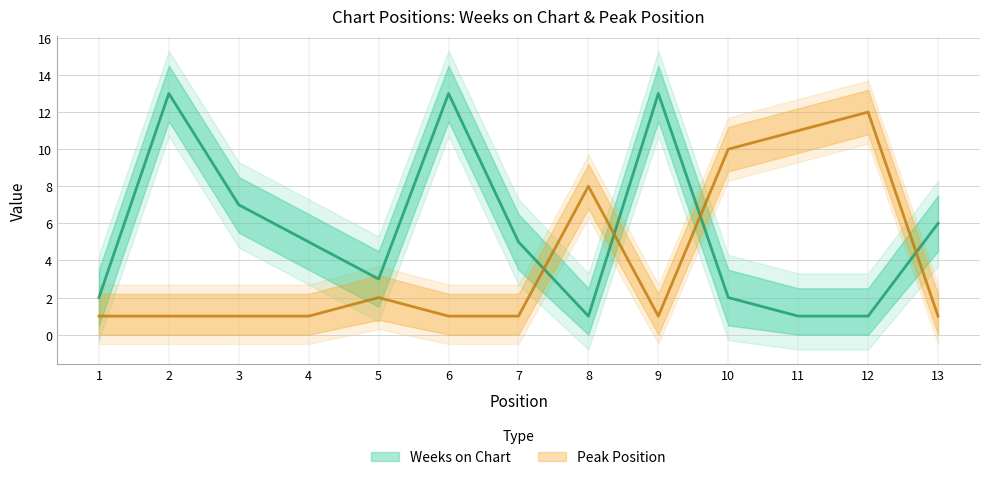

What is the value of the Peak Position point at the 5th from the left?

2